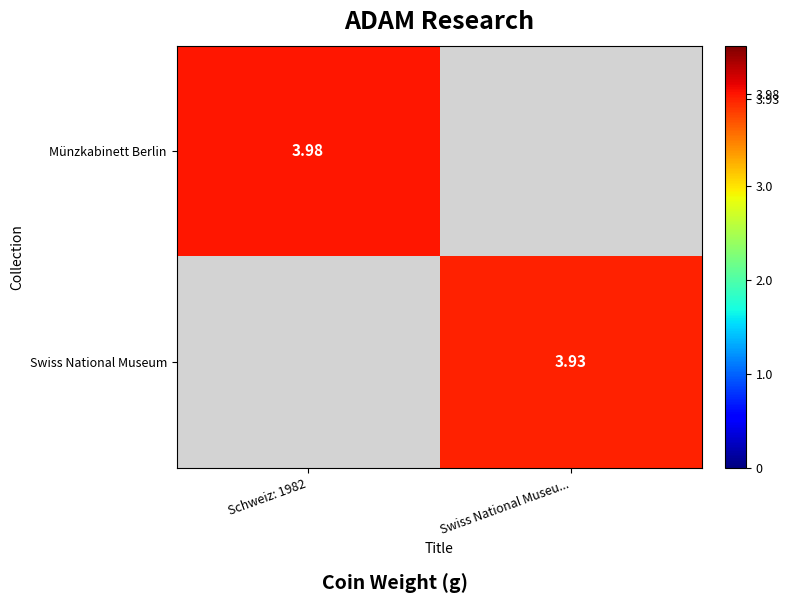

Is the value of Swiss National Museum at Swiss National Museu... greater than the value of Münzkabinett Berlin at Schweiz: 1982?

No